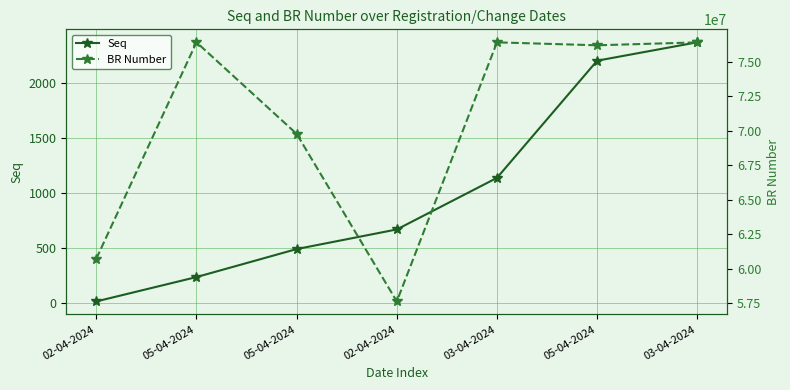

How many series are shown in this chart?

2